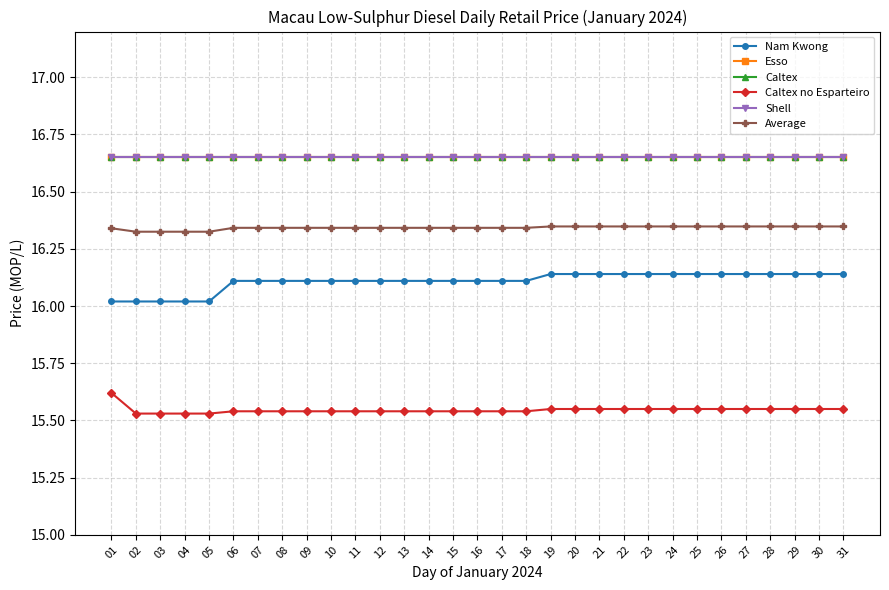

Reading right to left, transcribe all the data shown in this chart.

Nam Kwong: 16.1	16.1	16.1	16.1	16.1	16.1	16.1	16.1	16.1	16.1	16.1	16.1	16.1	16.1	16.1	16.1	16.1	16.1	16.1	16.1	16.1	16.1	16.1	16.1	16.1	16.1	16.0	16.0	16.0	16.0	16.0
Esso: 16.6	16.6	16.6	16.6	16.6	16.6	16.6	16.6	16.6	16.6	16.6	16.6	16.6	16.6	16.6	16.6	16.6	16.6	16.6	16.6	16.6	16.6	16.6	16.6	16.6	16.6	16.6	16.6	16.6	16.6	16.6
Caltex: 16.6	16.6	16.6	16.6	16.6	16.6	16.6	16.6	16.6	16.6	16.6	16.6	16.6	16.6	16.6	16.6	16.6	16.6	16.6	16.6	16.6	16.6	16.6	16.6	16.6	16.6	16.6	16.6	16.6	16.6	16.6
Caltex no Esparteiro: 15.6	15.6	15.6	15.6	15.6	15.6	15.6	15.6	15.6	15.6	15.6	15.6	15.6	15.5	15.5	15.5	15.5	15.5	15.5	15.5	15.5	15.5	15.5	15.5	15.5	15.5	15.5	15.5	15.5	15.5	15.6
Shell: 16.6	16.6	16.6	16.6	16.6	16.6	16.6	16.6	16.6	16.6	16.6	16.6	16.6	16.6	16.6	16.6	16.6	16.6	16.6	16.6	16.6	16.6	16.6	16.6	16.6	16.6	16.6	16.6	16.6	16.6	16.6
Average: 16.3	16.3	16.3	16.3	16.3	16.3	16.3	16.3	16.3	16.3	16.3	16.3	16.3	16.3	16.3	16.3	16.3	16.3	16.3	16.3	16.3	16.3	16.3	16.3	16.3	16.3	16.3	16.3	16.3	16.3	16.3